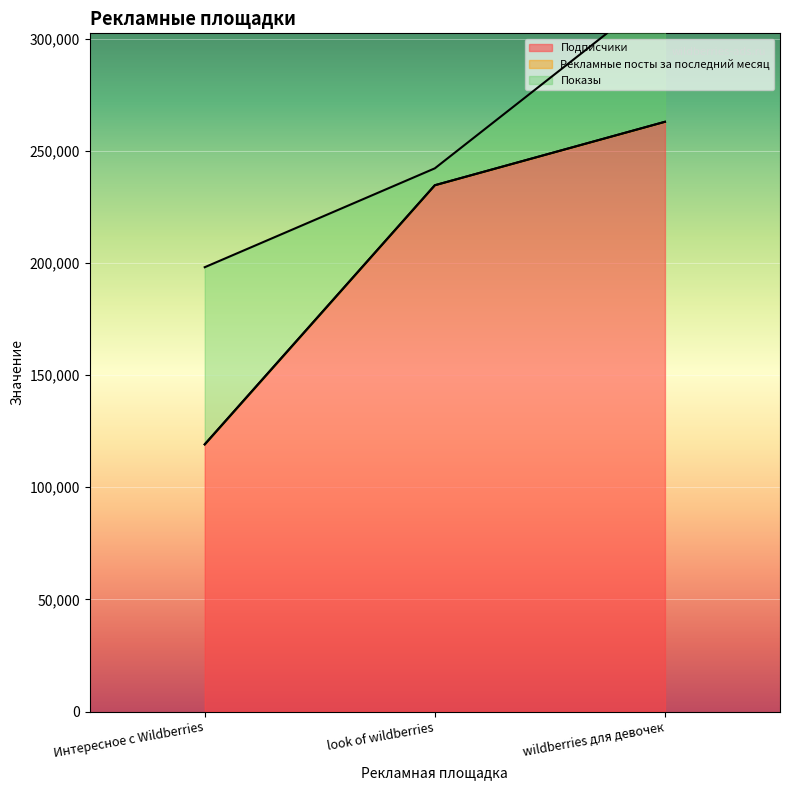

How many values in the Показы series are below 59726?

1